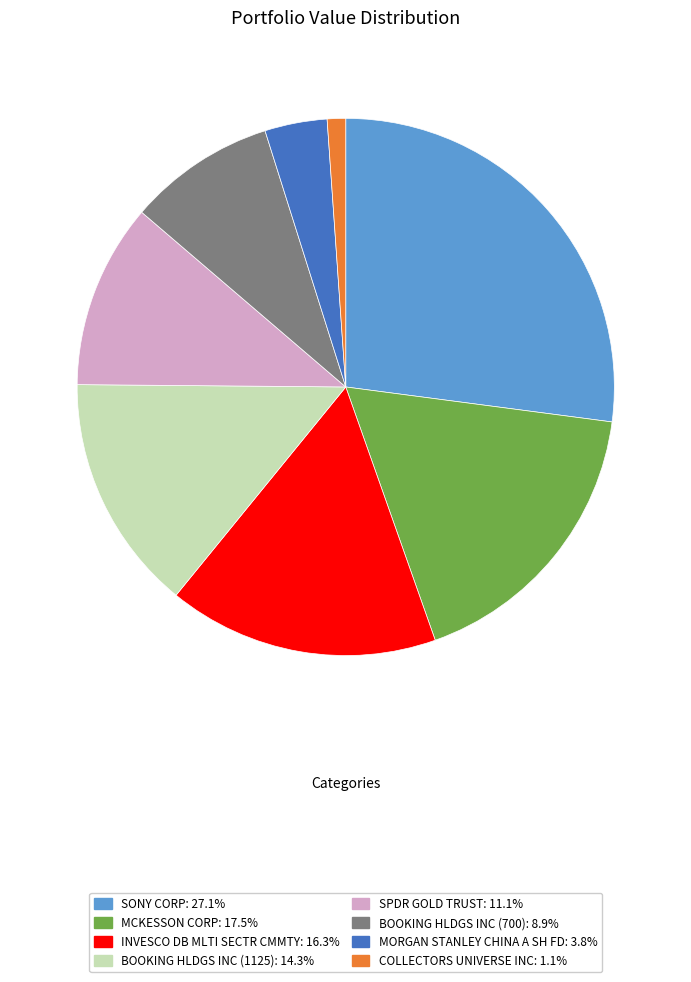

Does BOOKING HLDGS INC (700): 8.9% account for over 50% of the chart?

No